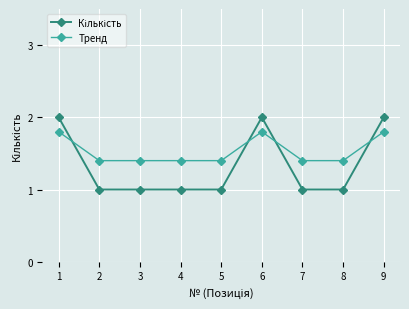

True or false: Тренд has more than 2 interior local peaks.

False